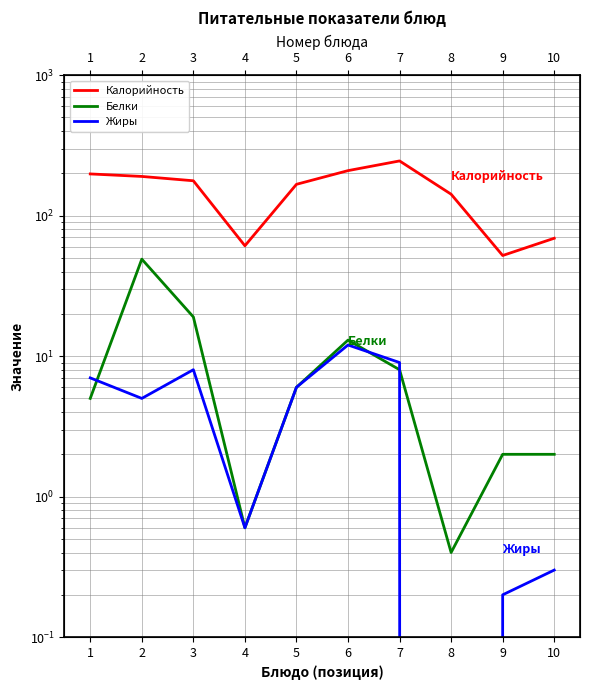

Reading right to left, transcribe all the data shown in this chart.

Калорийность: 10=69.0	9=52.0	8=142.0	7=245.0	6=209.0	5=167.0	4=61.0	3=177.0	2=190.0	1=198.0
Белки: 10=2.0	9=2.0	8=0.4	7=8.0	6=13.0	5=6.0	4=0.6	3=19.0	2=49.0	1=5.0
Жиры: 10=0.3	9=0.2	8=0.0	7=9.0	6=12.0	5=6.0	4=0.6	3=8.0	2=5.0	1=7.0